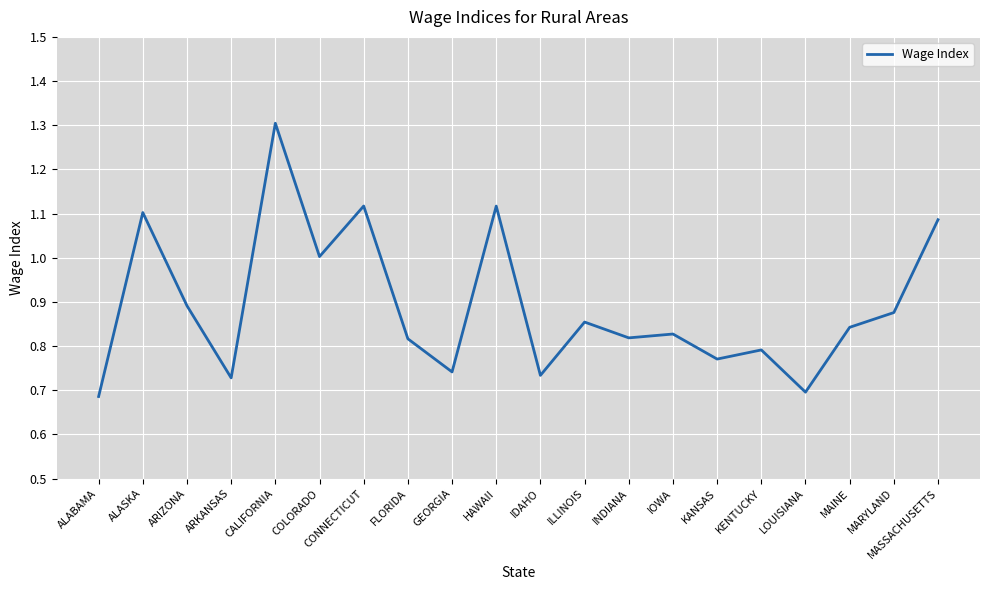

What position from the right is GEORGIA?

12